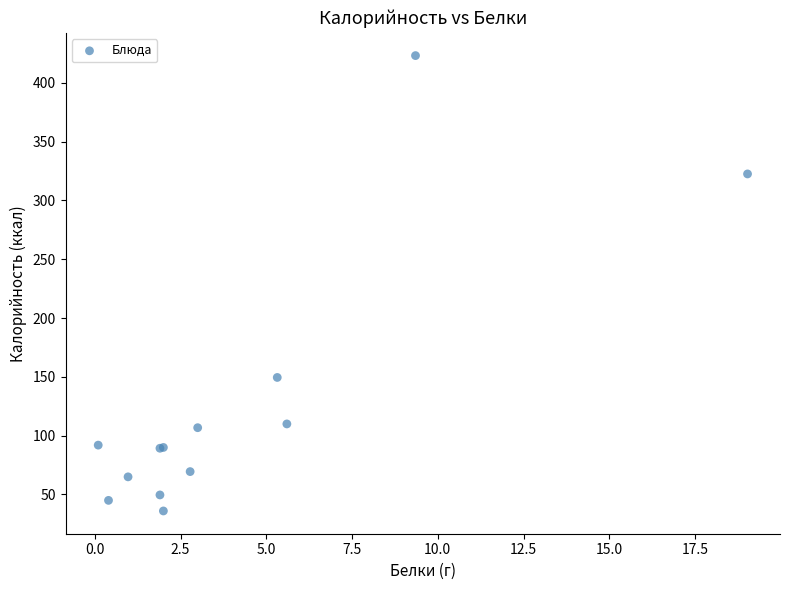

What Y value in the scatter plot is closest to 229?

149.5